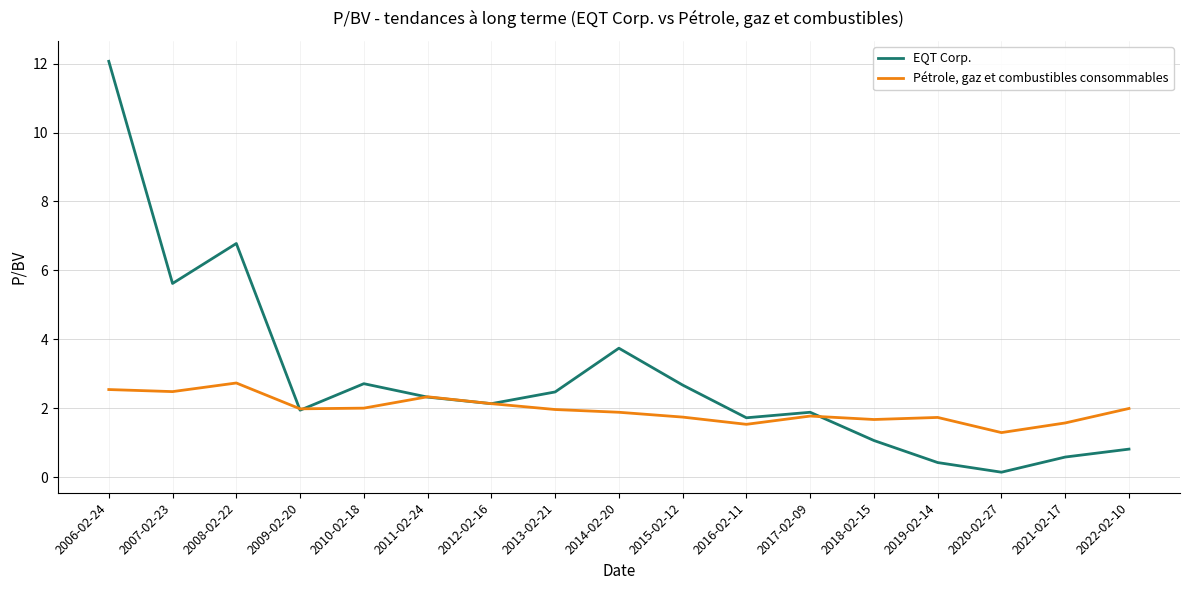

List the series in order of their peak value, highest first.

EQT Corp., Pétrole, gaz et combustibles consommables